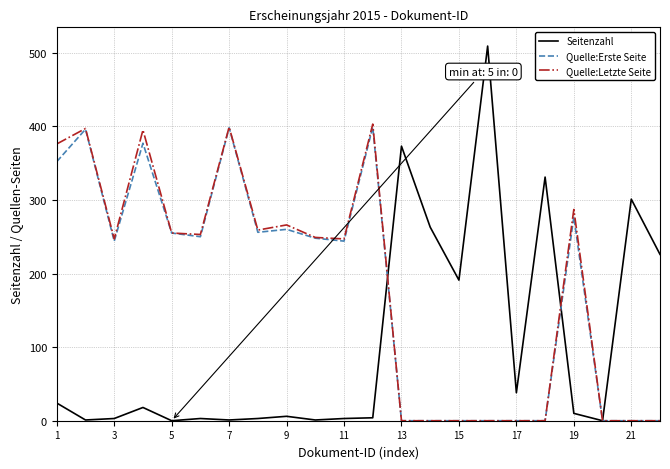

Which series has the widest spread of values?

Seitenzahl